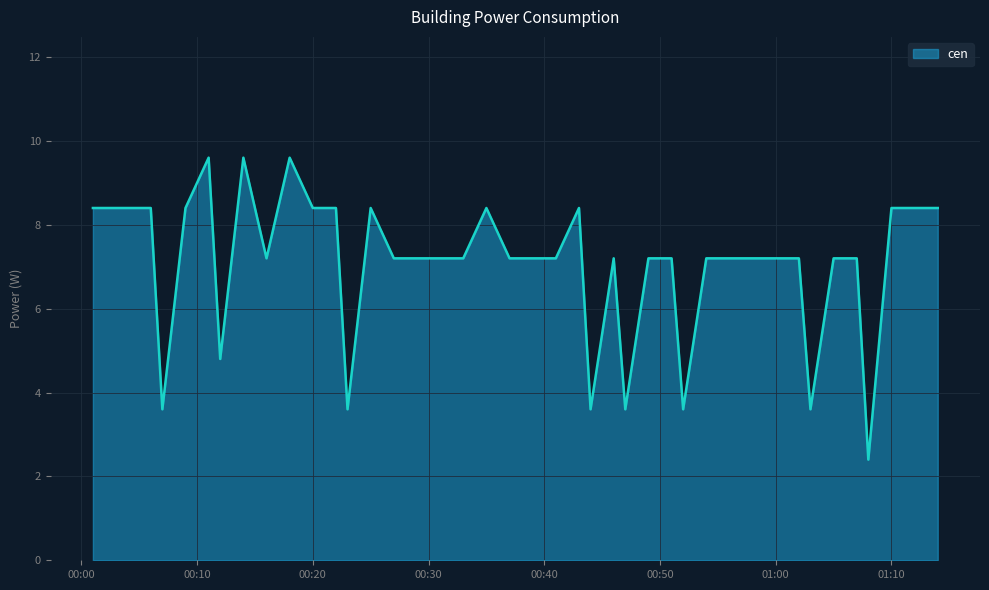

What is the maximum value shown in the chart?

9.6